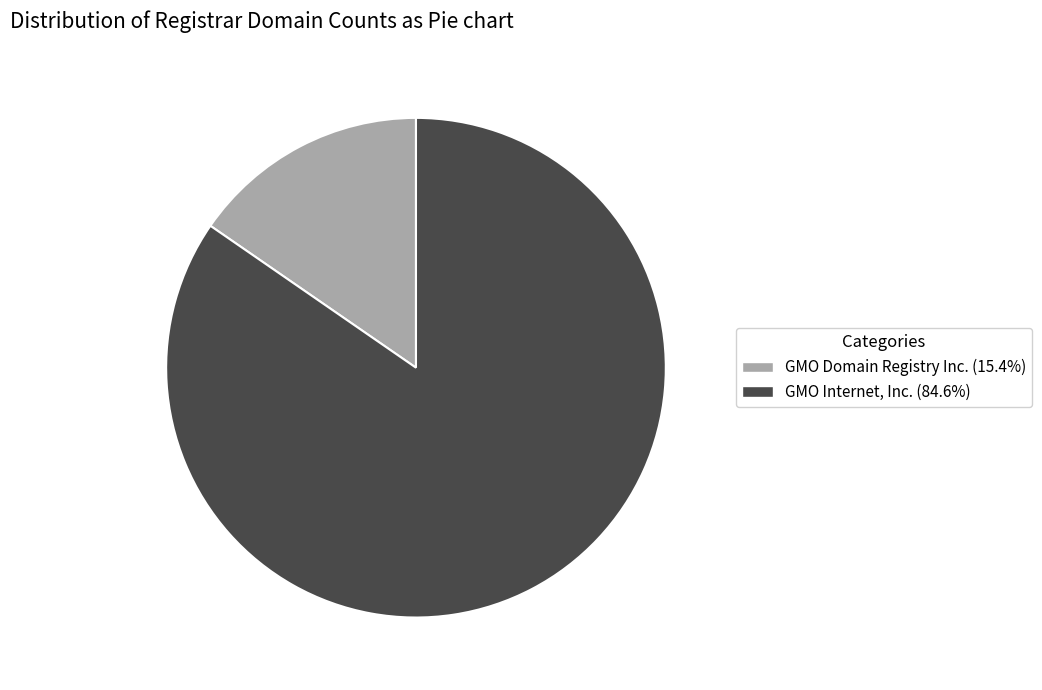

Approximately how many times larger is the value at GMO Domain Registry Inc. compared to GMO Internet, Inc.?

0.2